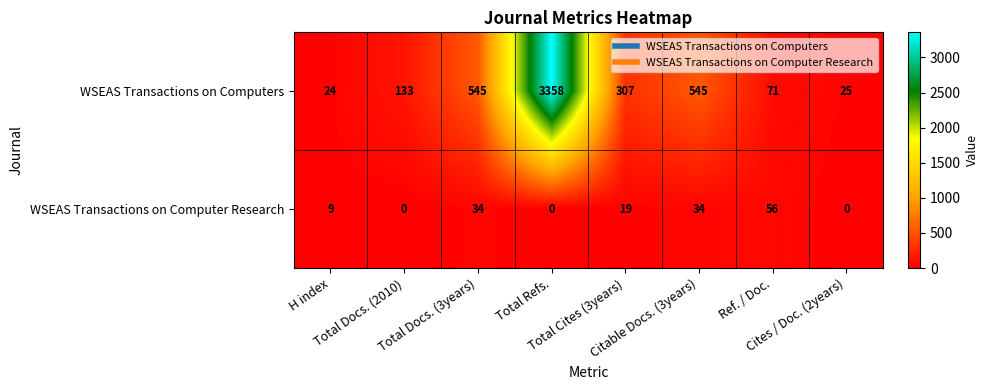

At how many categories does at least one series exceed 258?

4